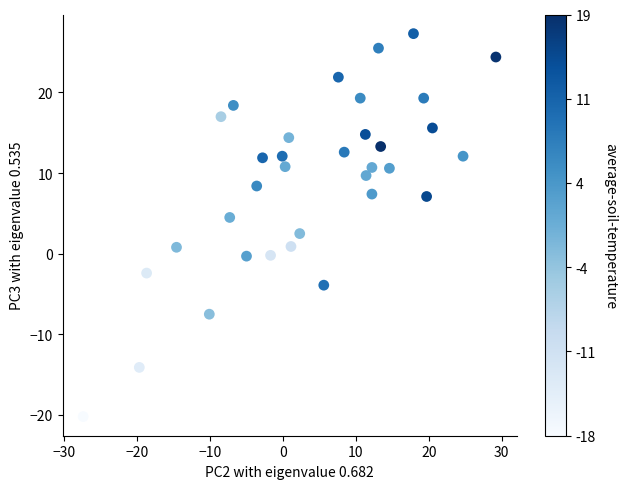

What is the range of X values (max minus min)?

56.6